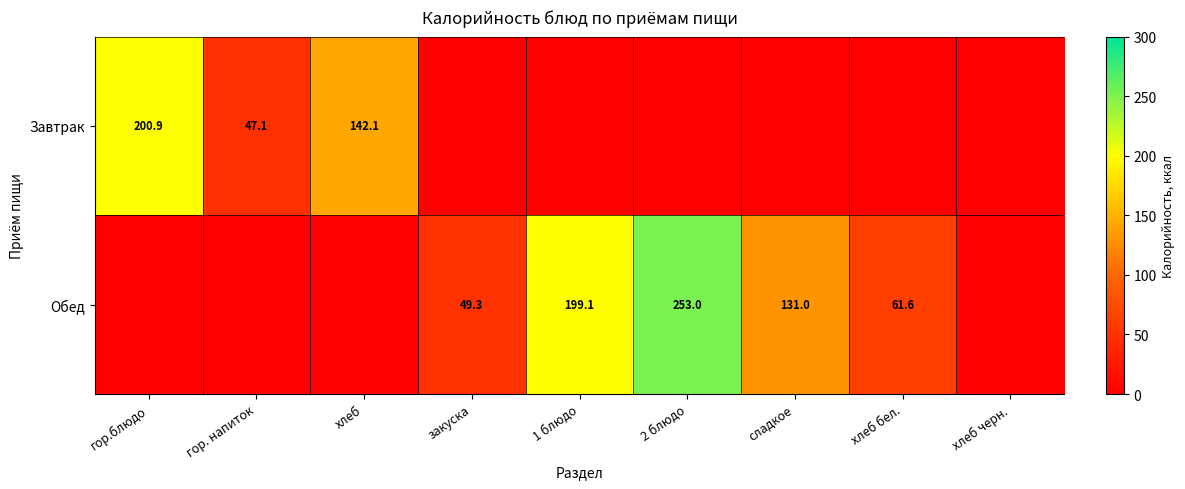

How many categories are shown in the chart?

9